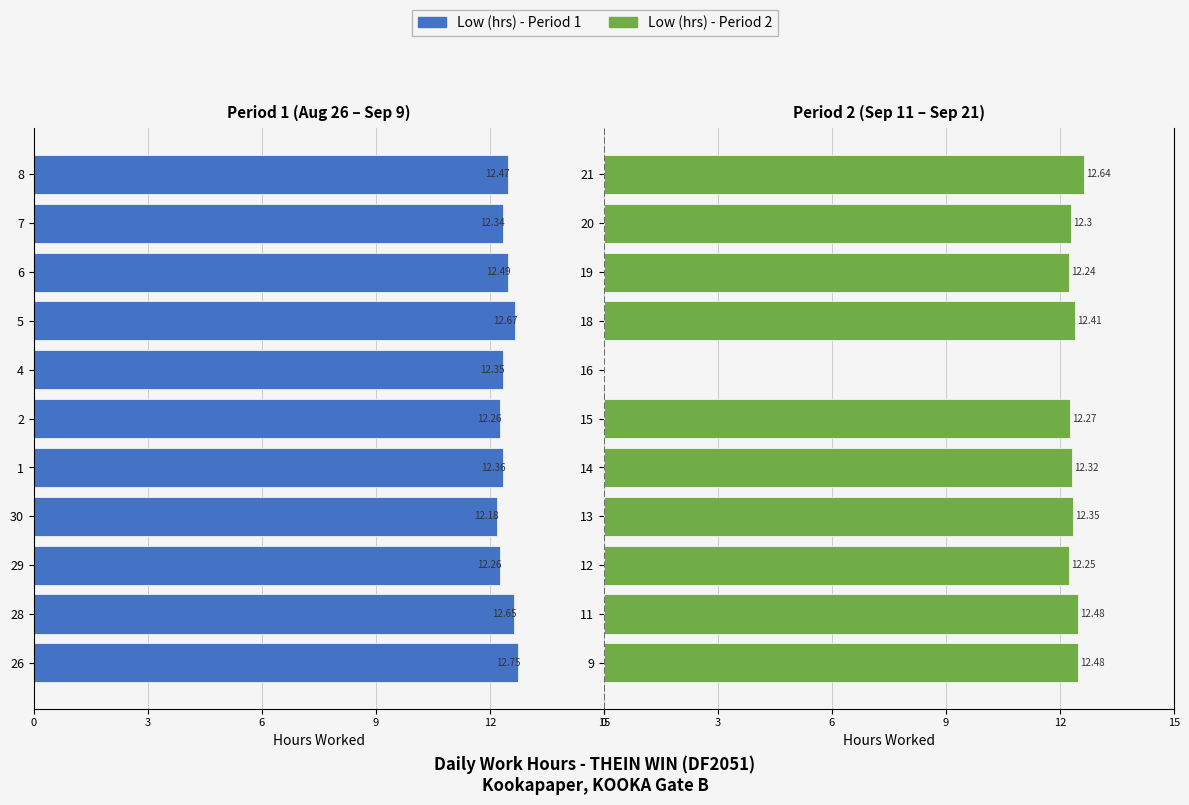

What is the label of the 9th bar from the right?

9